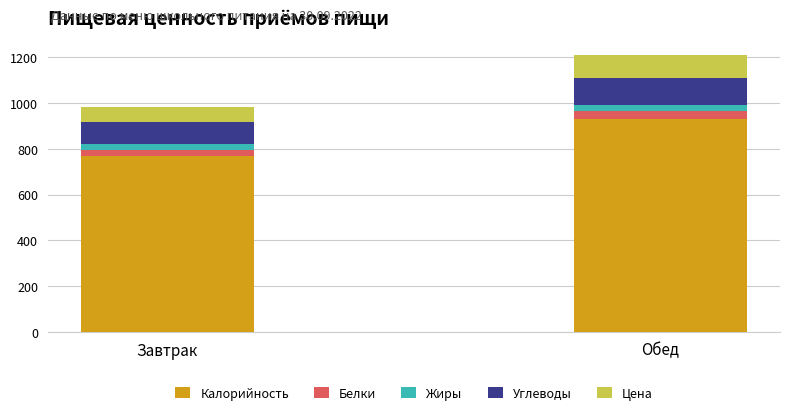

Read the Калорийность value at Обед.

930.6